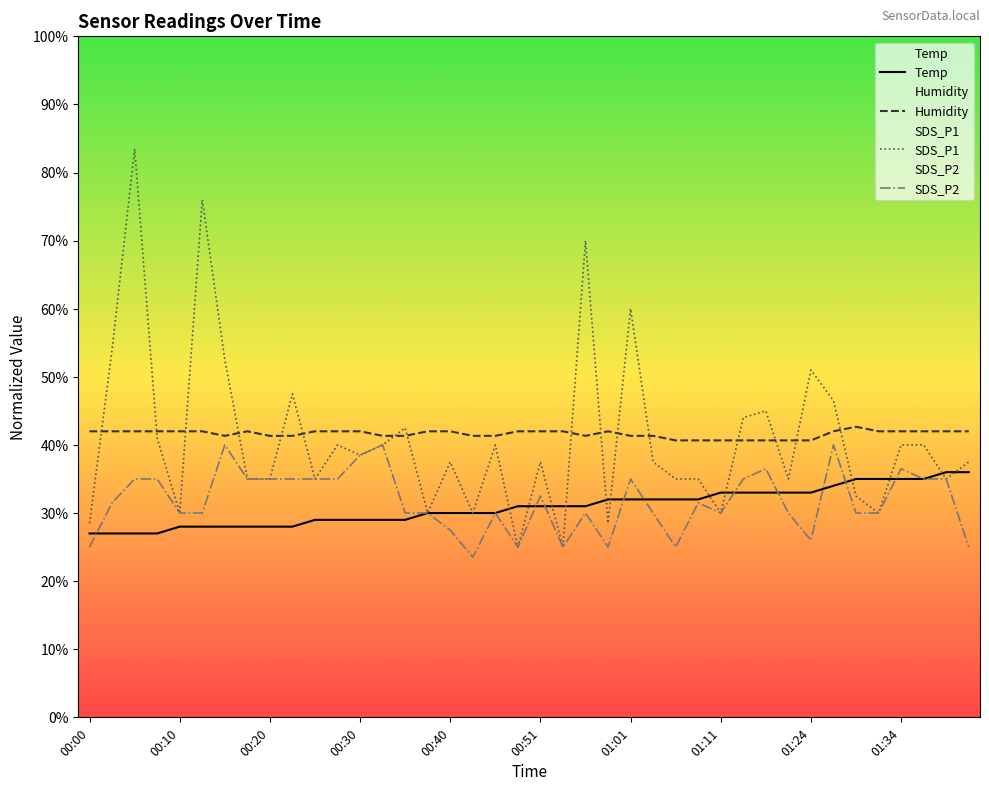

What is the maximum value for SDS_P2?

40.0